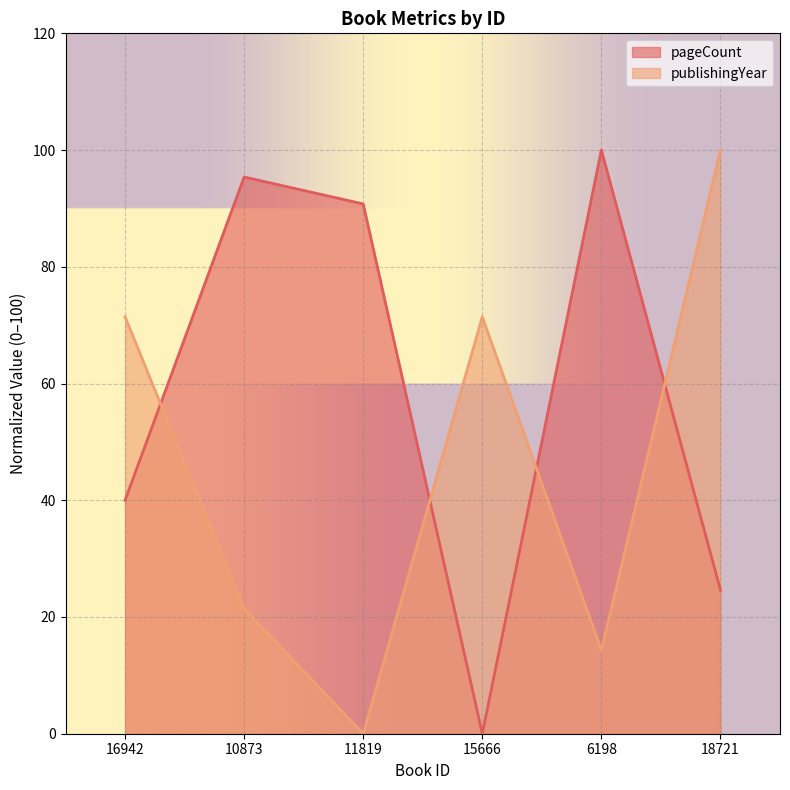

How many data points in pageCount are less than 90?

3